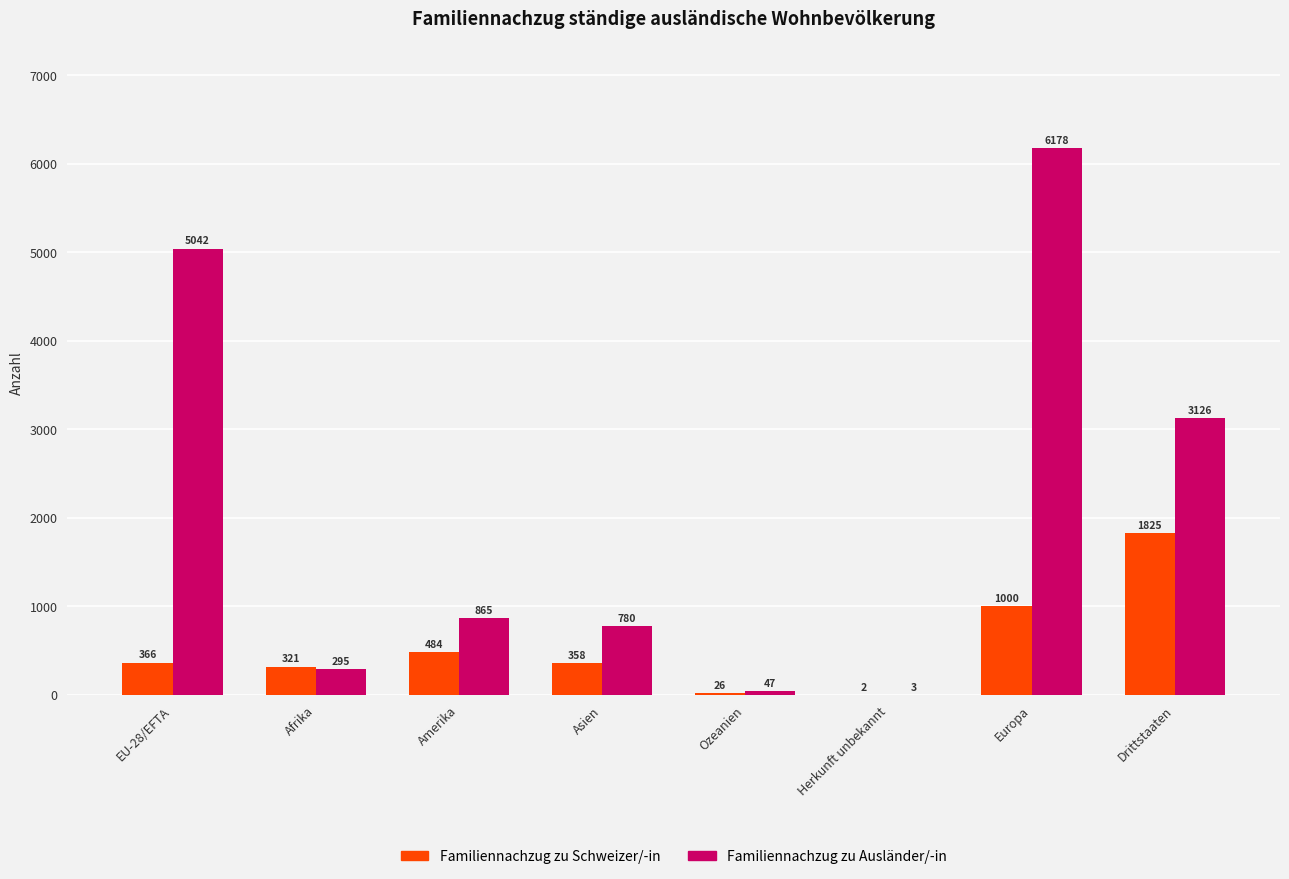

At which label does Familiennachzug zu Ausländer/-in reach its peak?

Europa